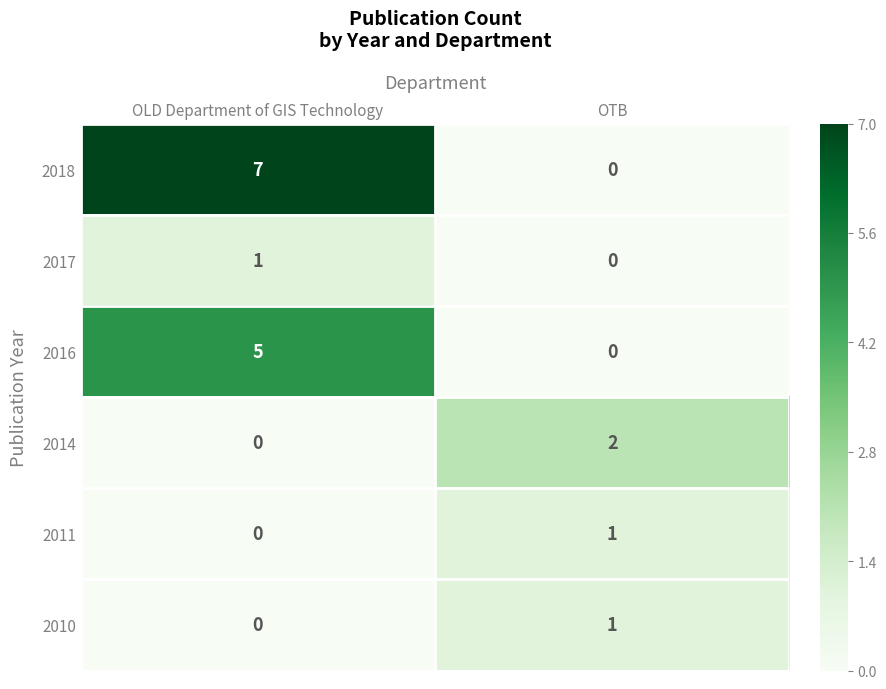

At which label is 2011 closest to 0?

OLD Department of GIS Technology